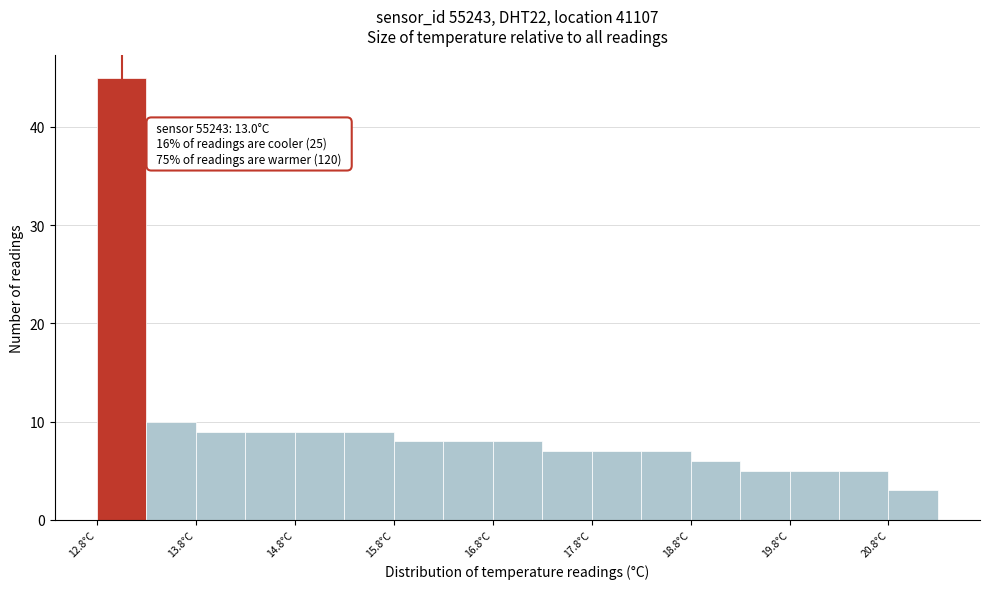

Over which range of the x-axis is the bar tallest?

12.75 to 13.25